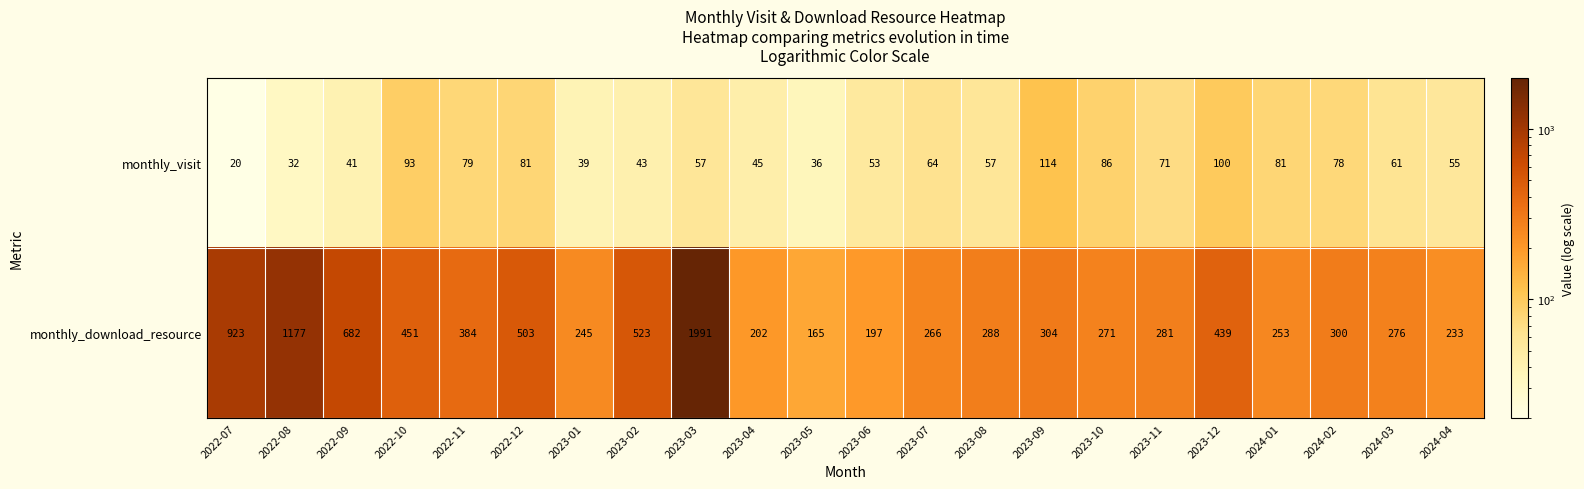

Which series changed the most between 2022-10 and 2023-08?

monthly_download_resource